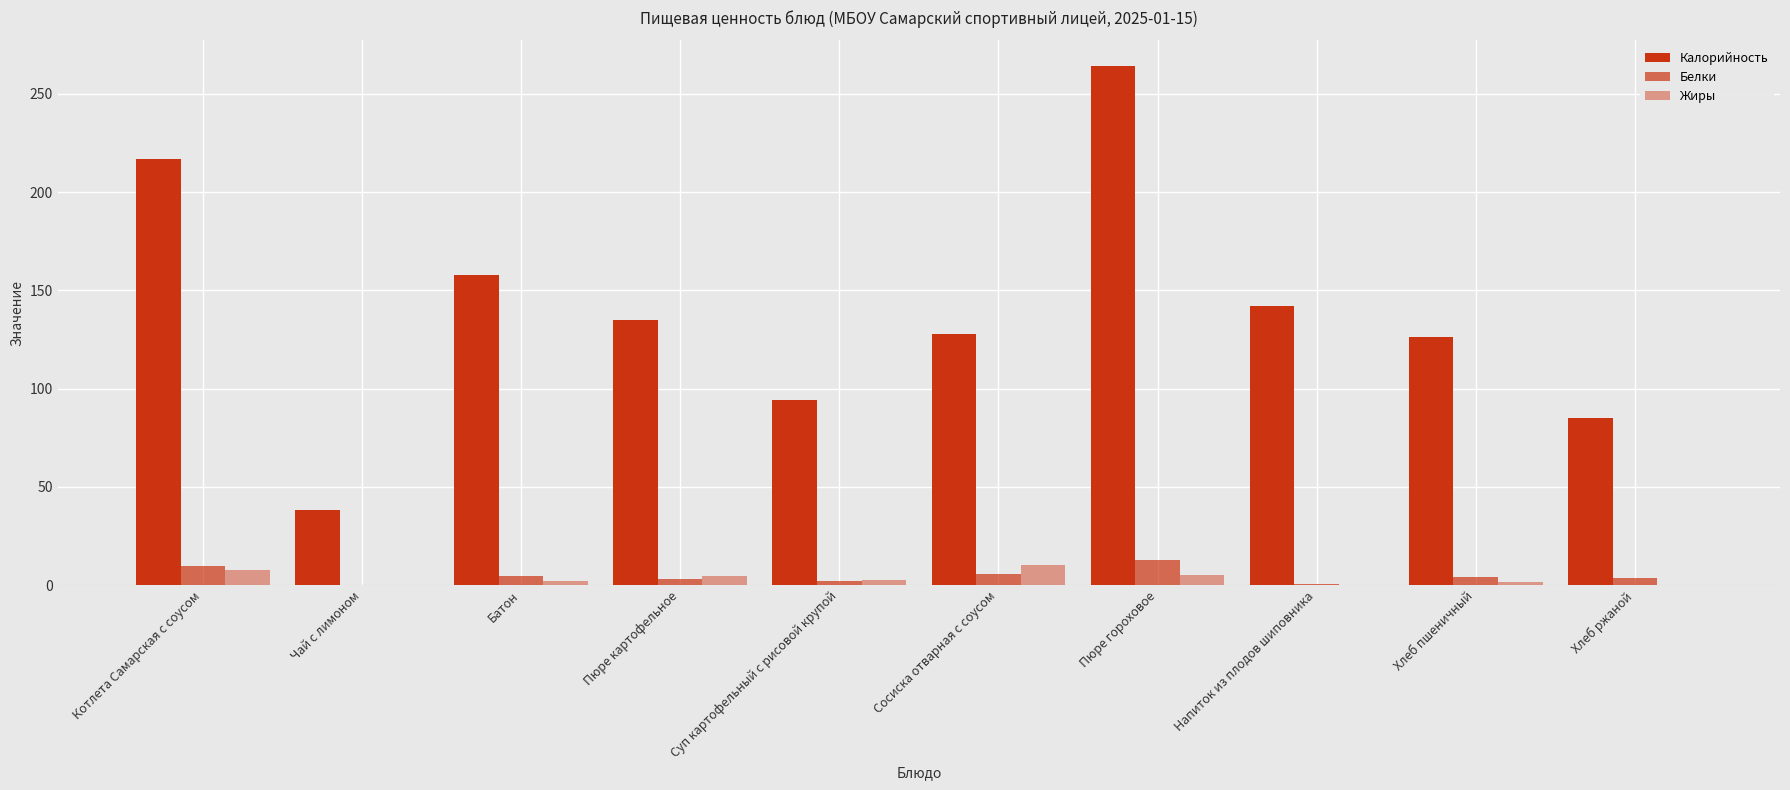

Which series has the largest range (max minus min)?

Калорийность